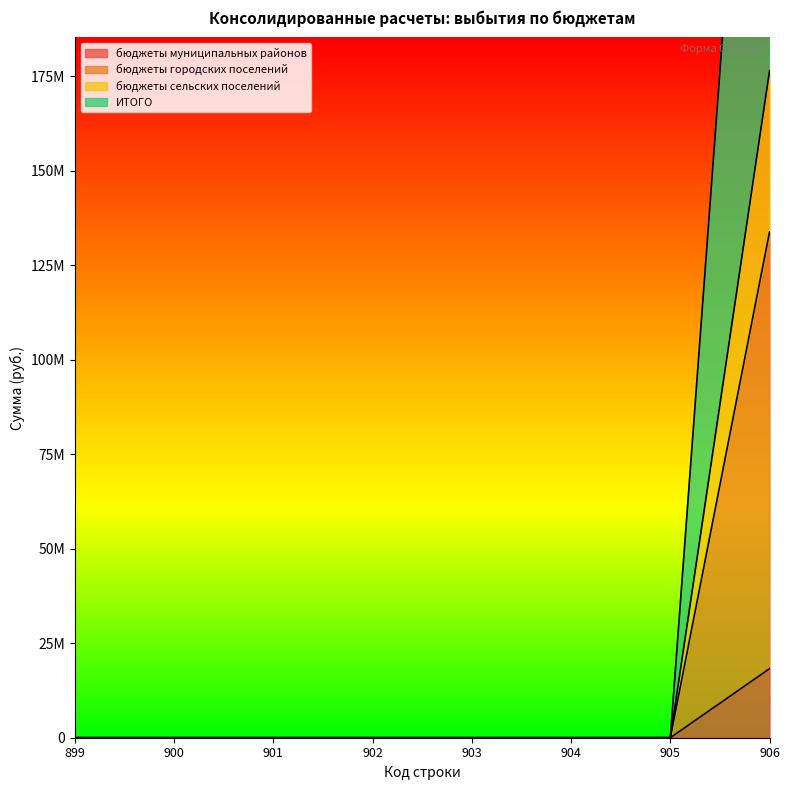

Reading left to right, extract all data points from this chart.

бюджеты муниципальных районов: 0.0	0.0	0.0	0.0	0.0	0.0	0.0	133785662.0
бюджеты городских поселений: 0.0	0.0	0.0	0.0	0.0	0.0	0.0	18270515.6
бюджеты сельских поселений: 0.0	0.0	0.0	0.0	0.0	0.0	0.0	176407706.5
ИТОГО: 0.0	0.0	0.0	0.0	0.0	0.0	0.0	352815413.0